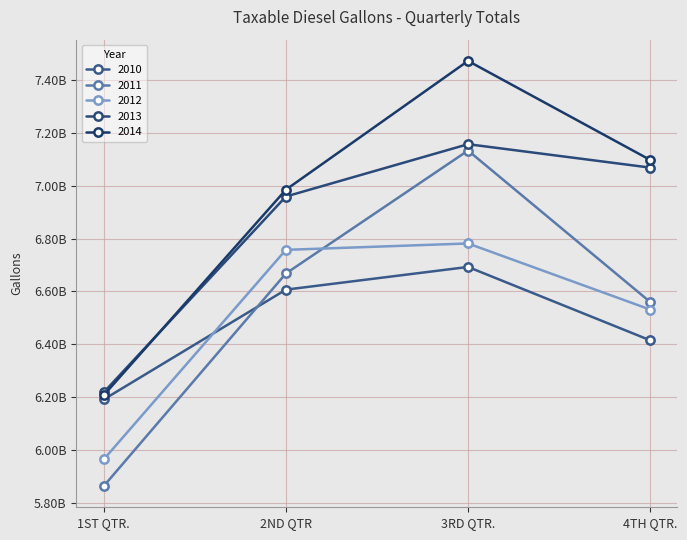

What is the label of the 1st point from the right?

4TH QTR.